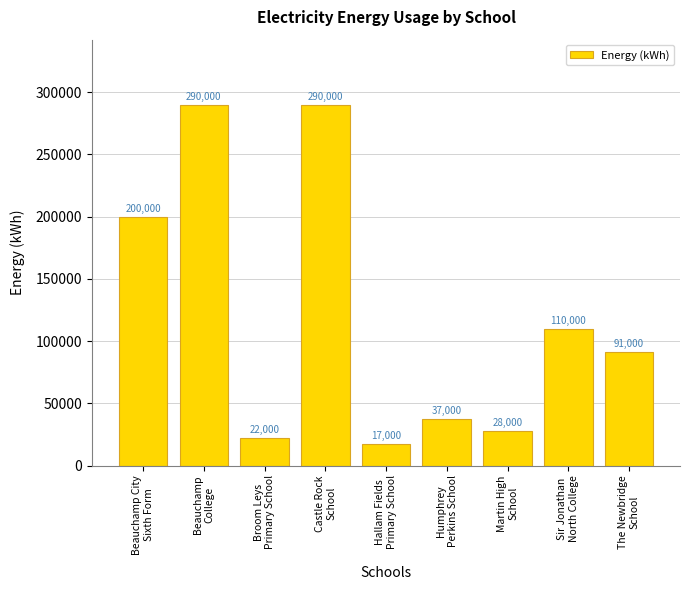

What is the smallest value displayed?

17000